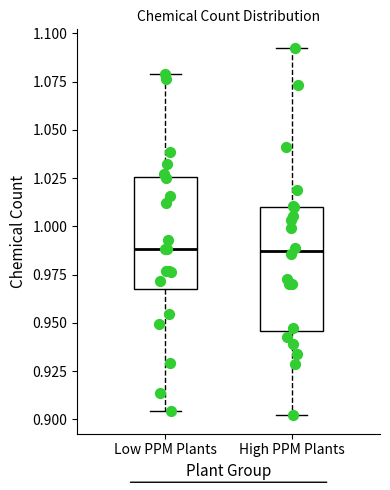

Reading left to right, transcribe this box plot: for each box, give where its median line is, the range the box spans, and where its two whiskers end, as read against the y-axis. The values are not printed on the chart, so give them approximately, as read against the axis.

Low PPM Plants: median 0.990, box 0.970 to 1.025, whiskers 0.905 to 1.080
High PPM Plants: median 0.985, box 0.945 to 1.010, whiskers 0.900 to 1.095